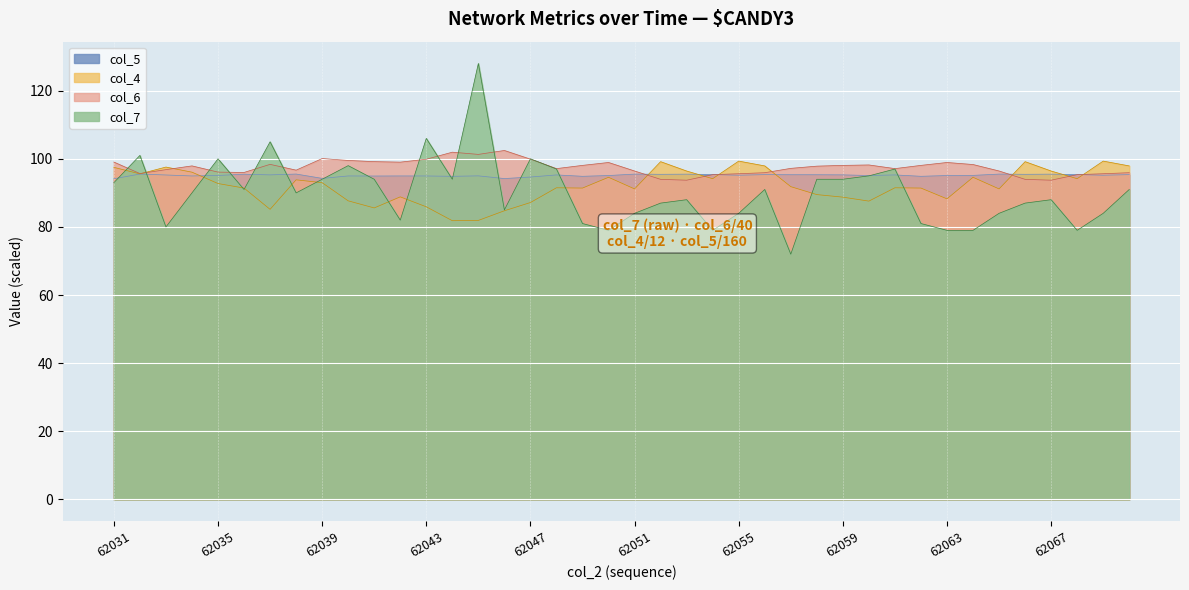

What are all the series names shown in the legend?

col_5, col_4, col_6, col_7